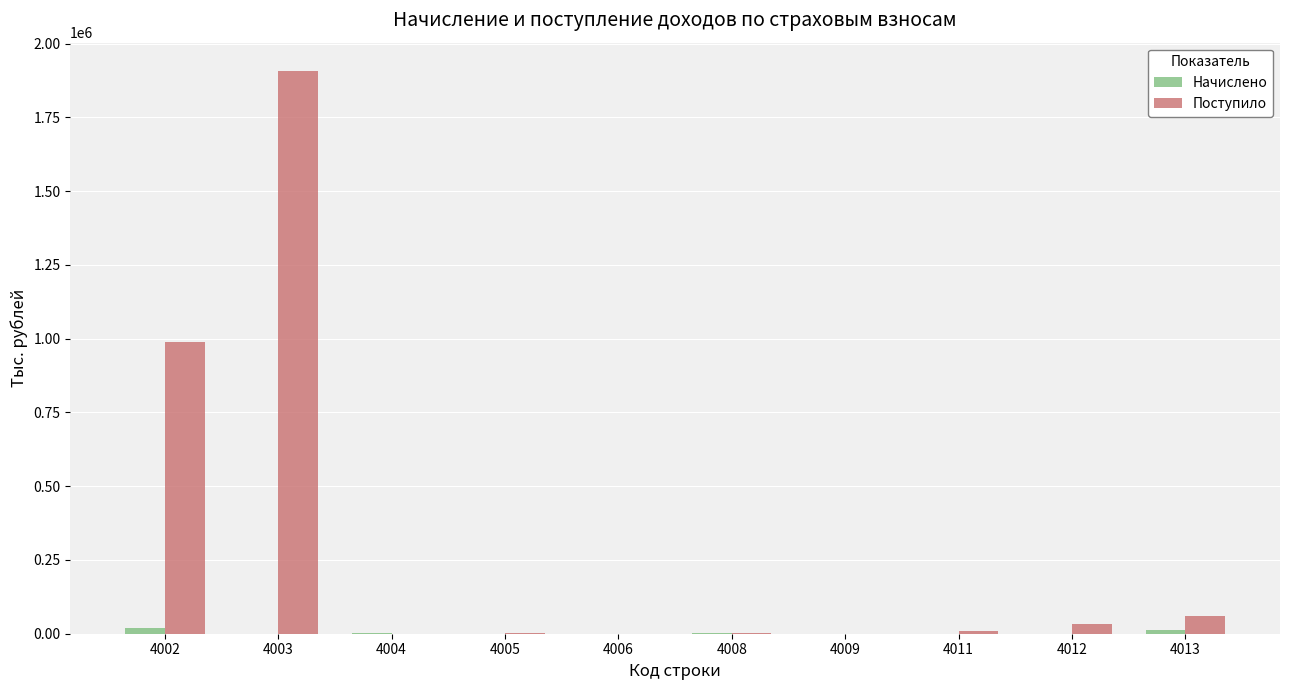

Which series has the largest total across all categories?

Поступило